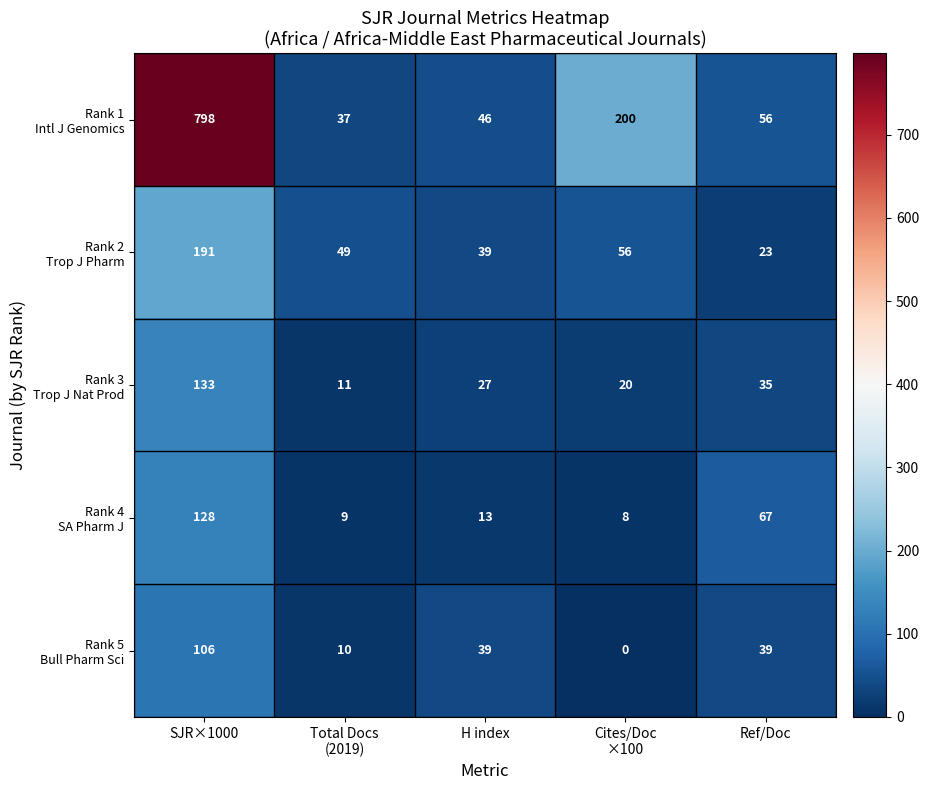

Count the number of data series in this chart.

5